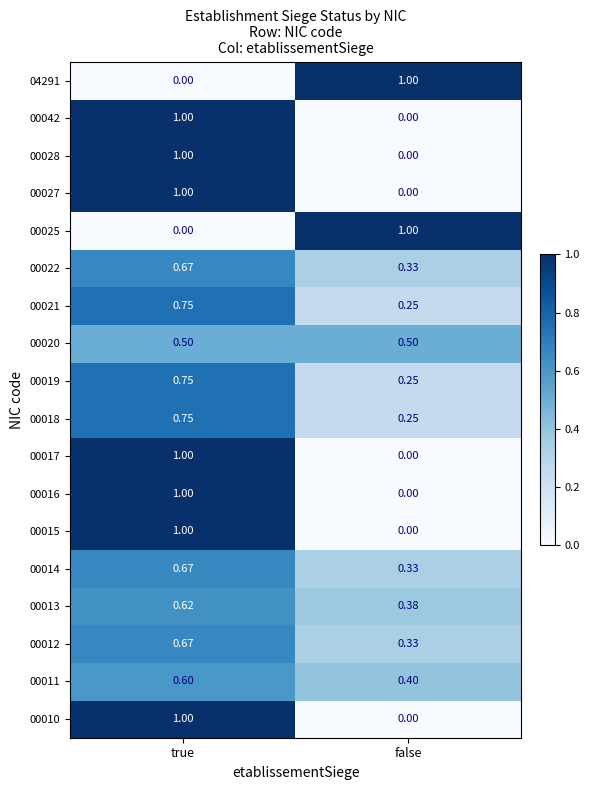

Which category has the lowest value in the 00019 series?

false